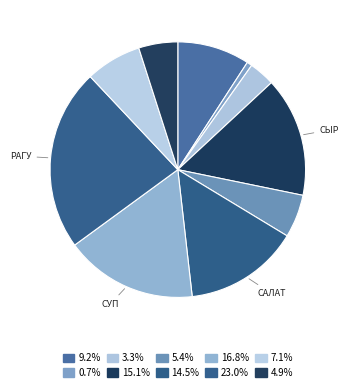

Which category has the biggest portion of the pie?

РАГУ ИЗ ГОВЯДИНЫ